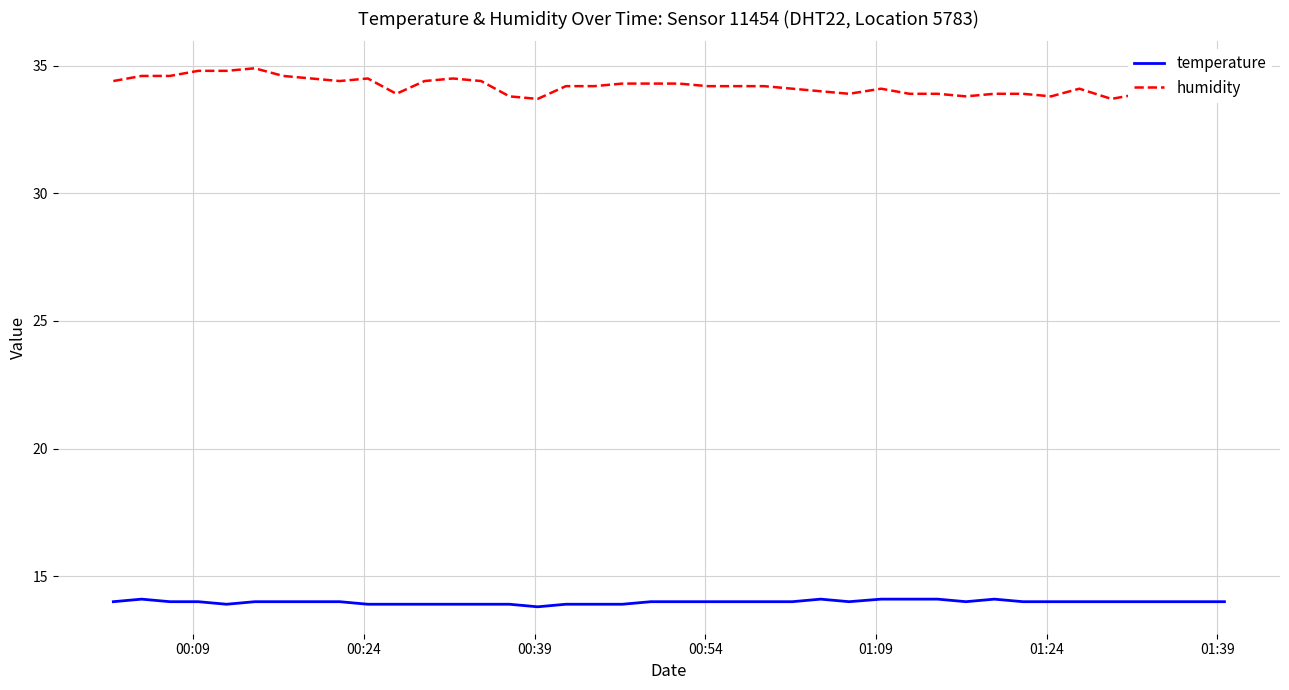

Reading left to right, list all the values displayed in this chart.

temperature: 14.0	14.1	14.0	14.0	13.9	14.0	14.0	14.0	14.0	13.9	13.9	13.9	13.9	13.9	13.9	13.8	13.9	13.9	13.9	14.0	14.0	14.0	14.0	14.0	14.0	14.1	14.0	14.1	14.1	14.1	14.0	14.1	14.0	14.0	14.0	14.0	14.0	14.0	14.0	14.0
humidity: 34.4	34.6	34.6	34.8	34.8	34.9	34.6	34.5	34.4	34.5	33.9	34.4	34.5	34.4	33.8	33.7	34.2	34.2	34.3	34.3	34.3	34.2	34.2	34.2	34.1	34.0	33.9	34.1	33.9	33.9	33.8	33.9	33.9	33.8	34.1	33.7	33.9	33.8	33.6	33.6